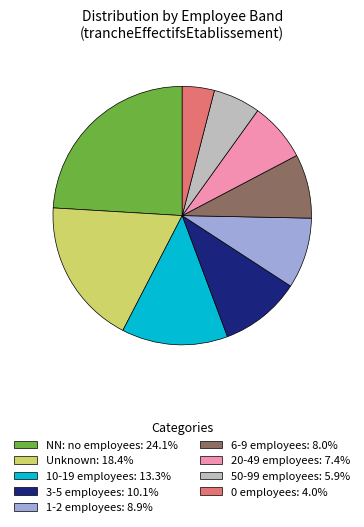

What is the ratio of the value at NN: no employees: 24.1% to the value at Unknown: 18.4%?

1.3